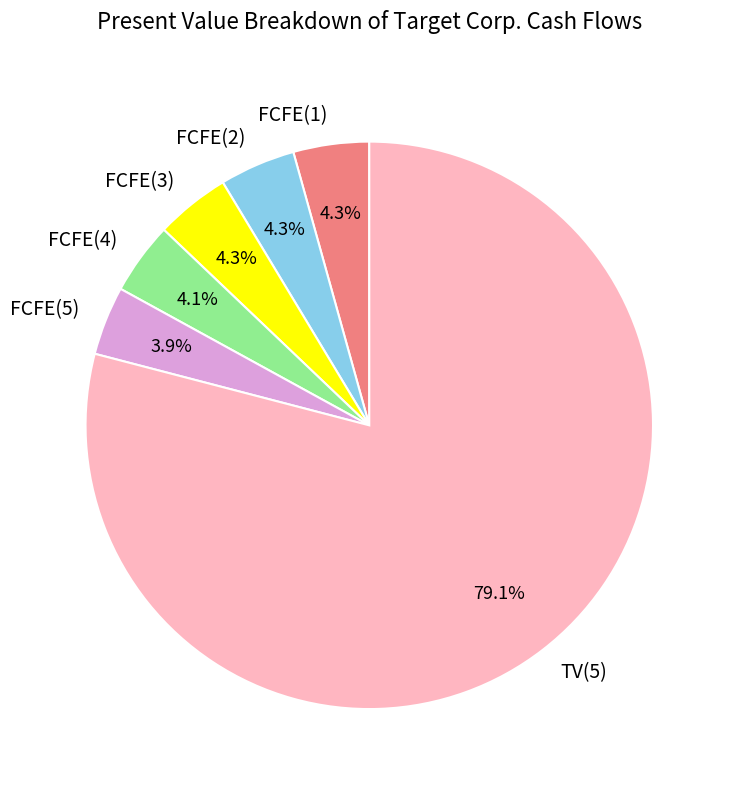

Is there any slice that represents more than half of the pie?

Yes